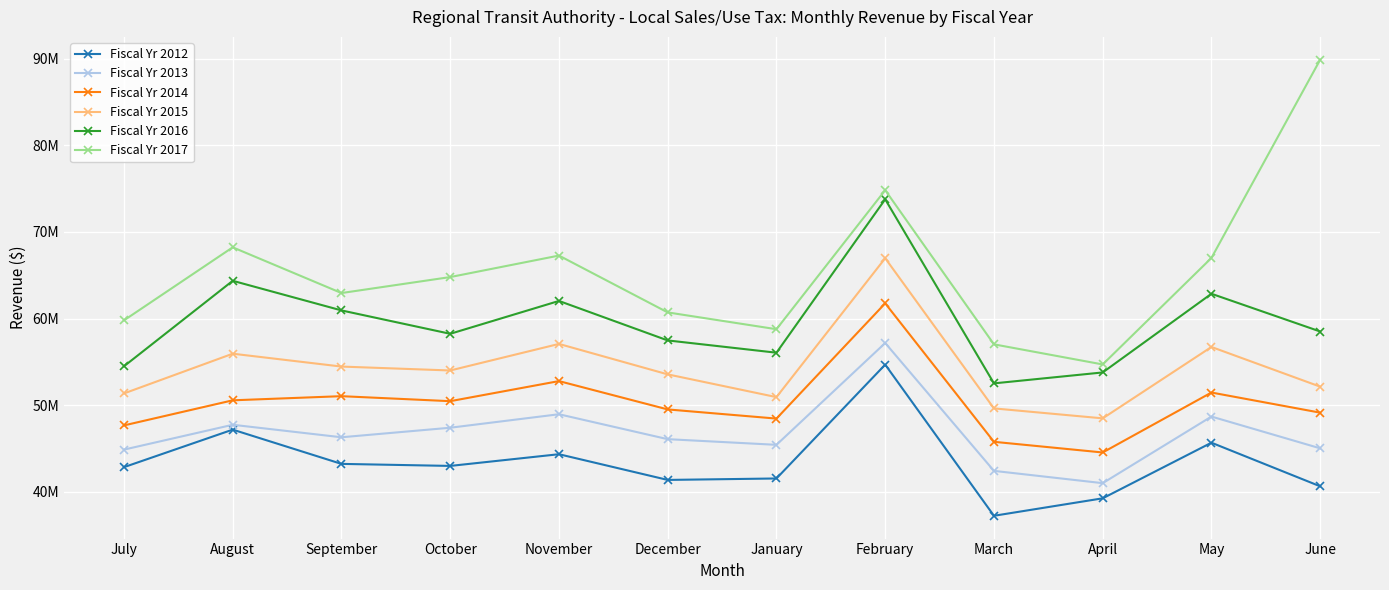

True or false: Fiscal Yr 2017 and Fiscal Yr 2014 intersect in this chart.

False